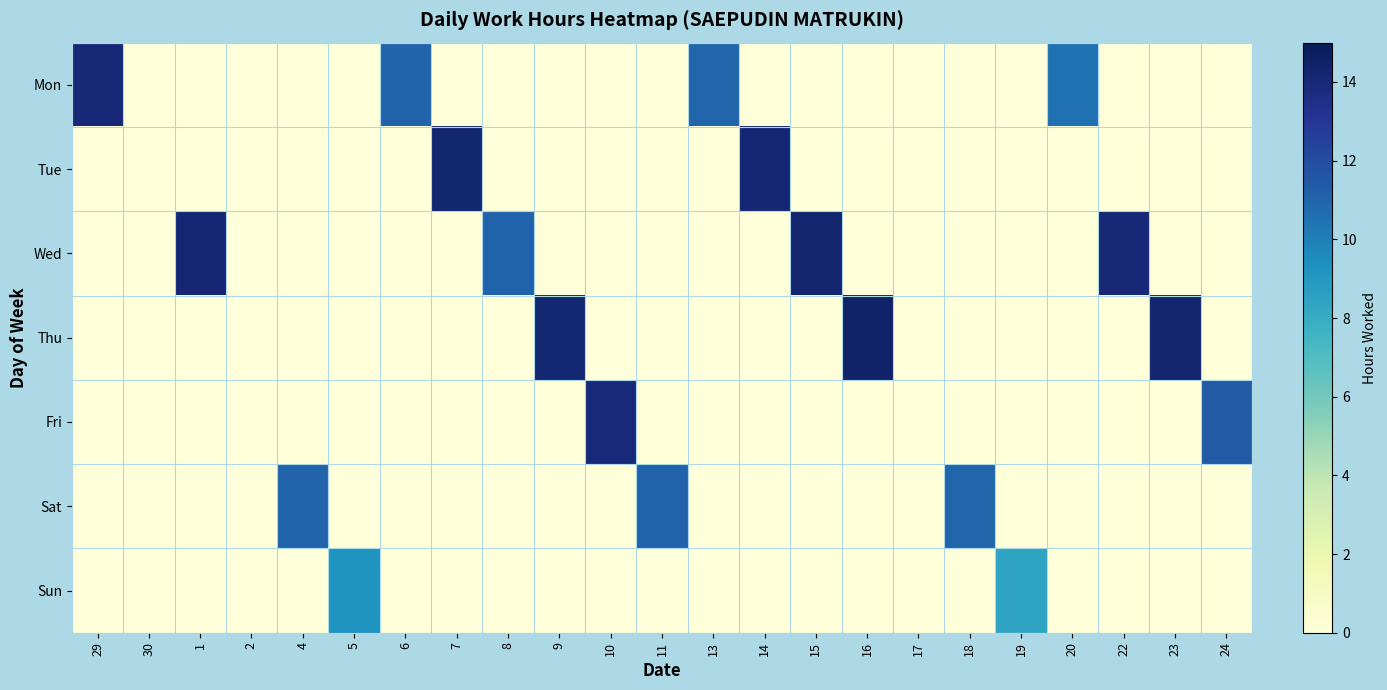

At 30, list the series in order from smallest to largest.

Mon, Tue, Wed, Thu, Fri, Sat, Sun